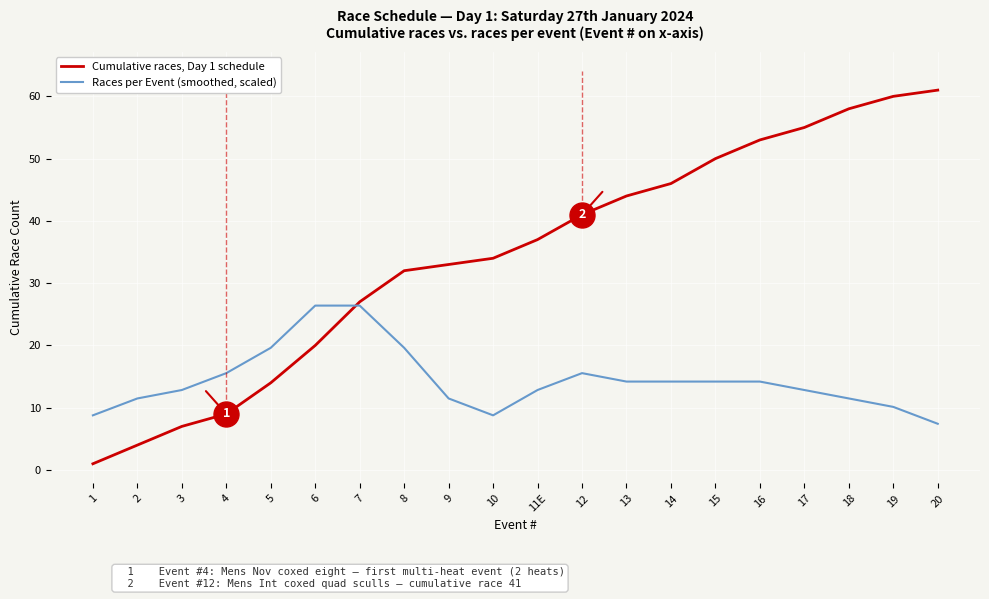

What is the sum of the Races per Event (smoothed, scaled) values at 16 and 17?

27.0